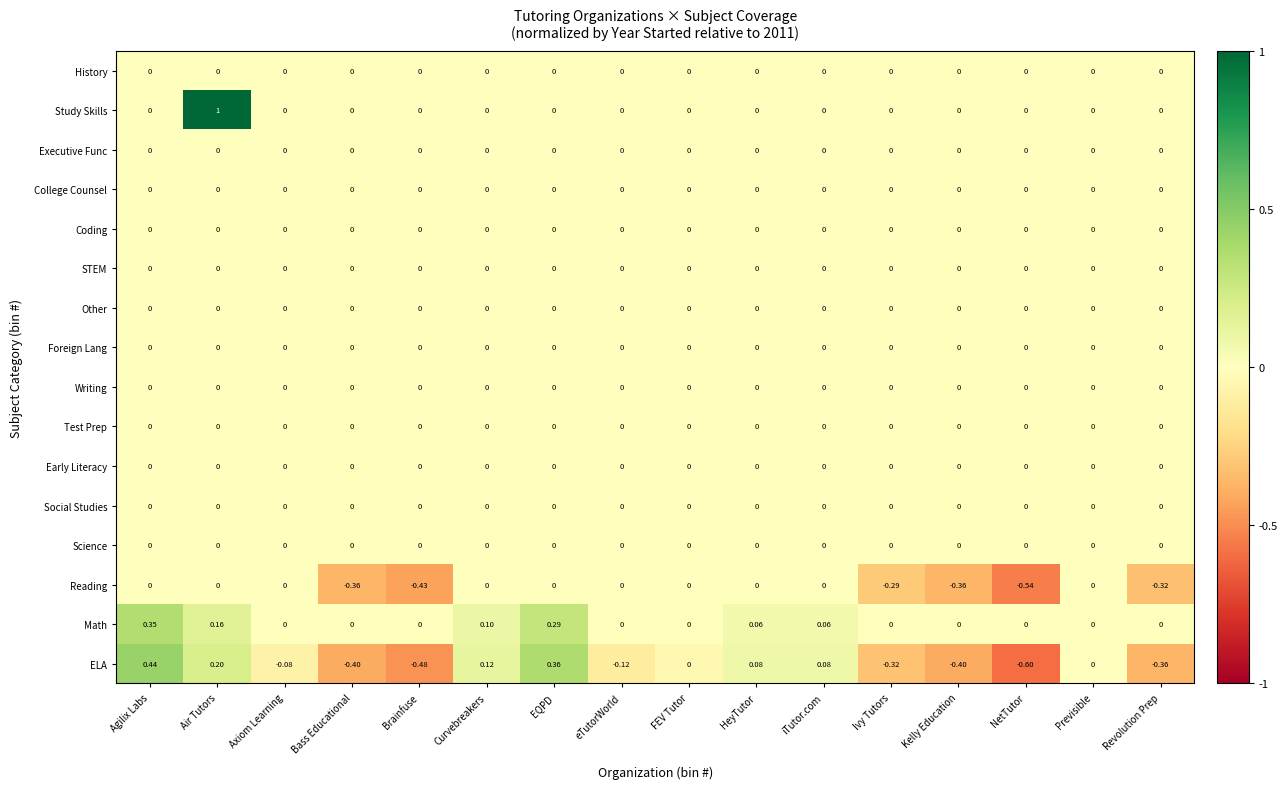

Which category has the highest value across all series?

Air Tutors